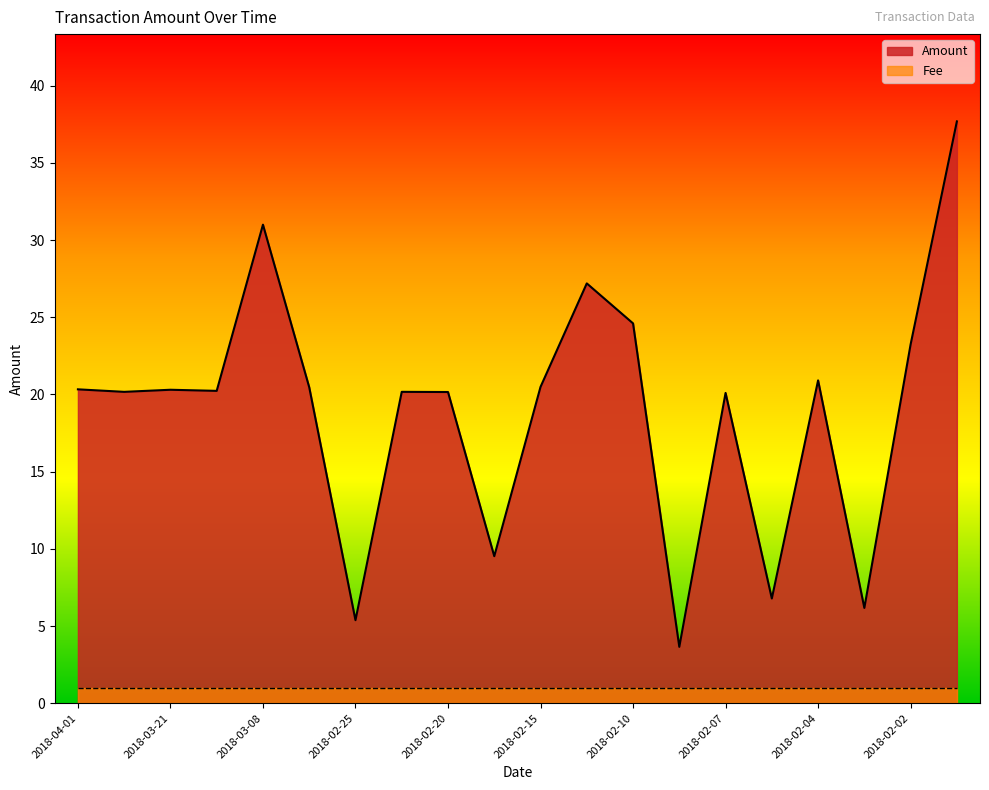

What is the sum of all values?

378.6